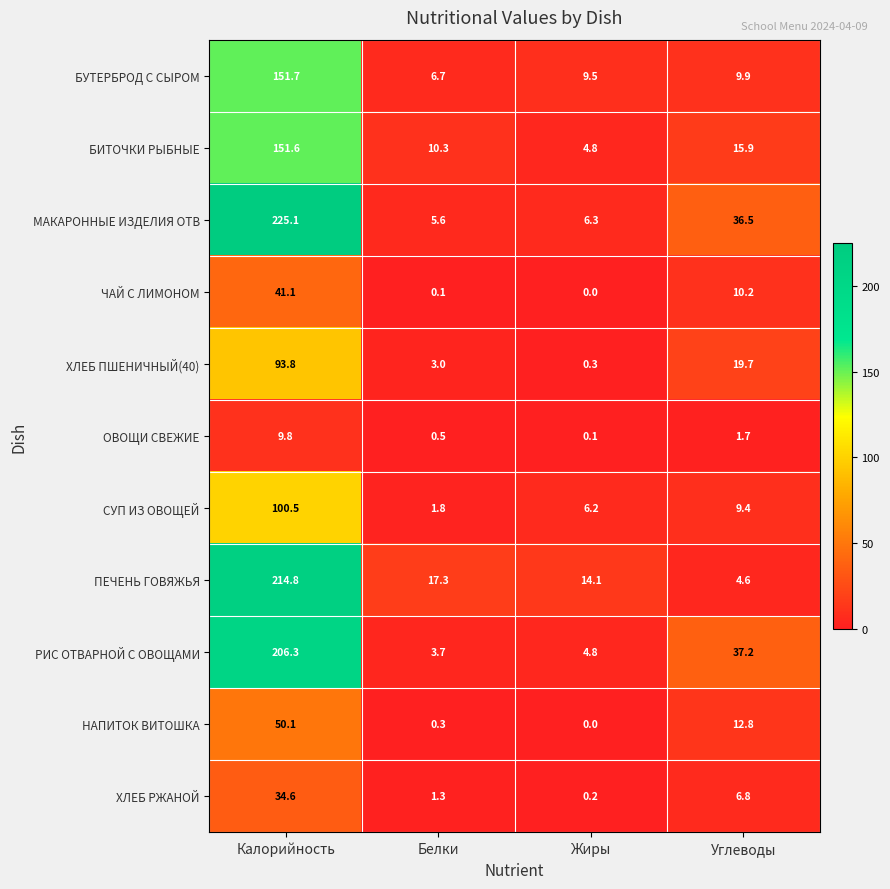

What is the difference between the second highest and second lowest values in the ХЛЕБ ПШЕНИЧНЫЙ(40) series?

16.7